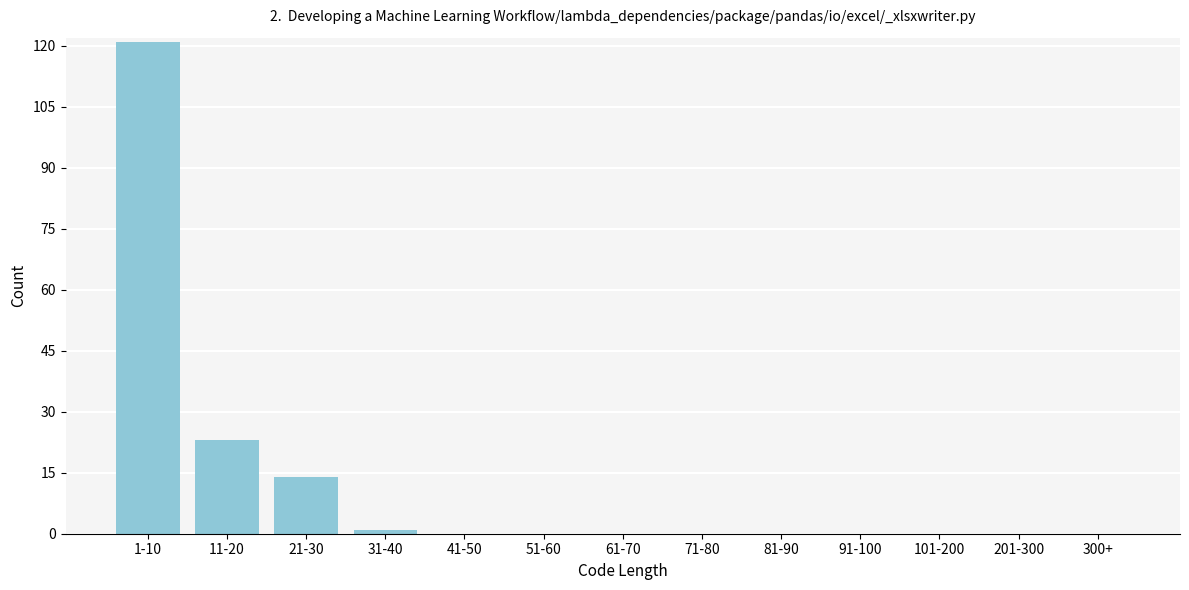

Reading left to right, transcribe all the data shown in this chart.

1-10=121	11-20=23	21-30=14	31-40=1	41-50=0	51-60=0	61-70=0	71-80=0	81-90=0	91-100=0	101-200=0	201-300=0	300+=0